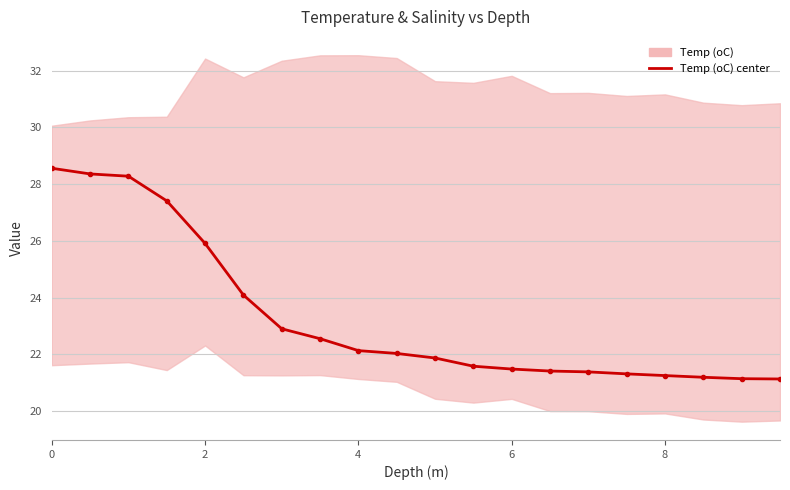

What is the smallest value displayed?

21.1